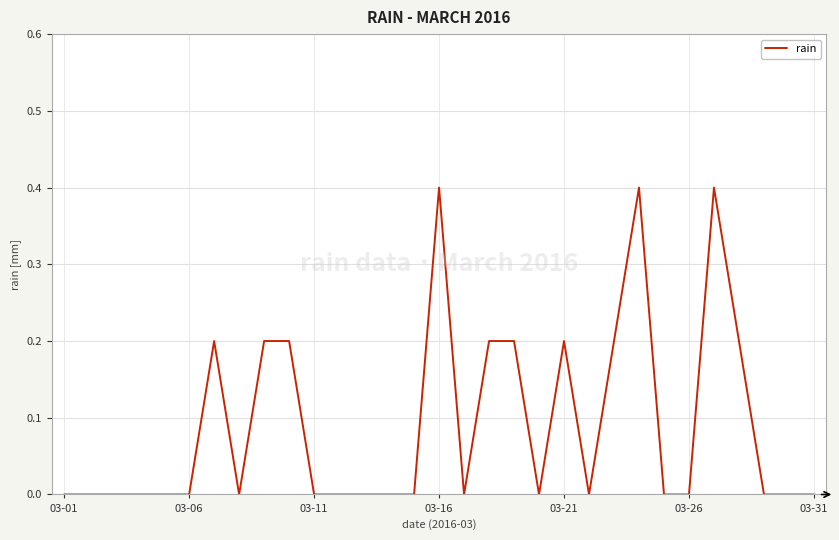

What is the maximum value shown in the chart?

0.4